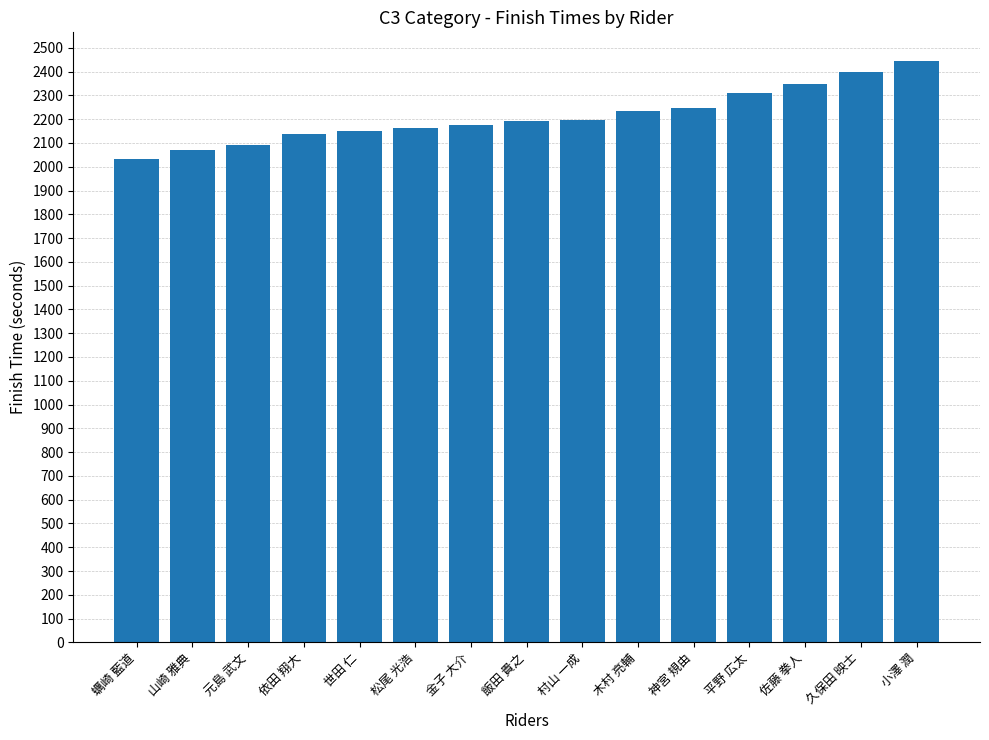

Approximately how many times larger is the value at 元島 武文 compared to 世田 仁?

1.0